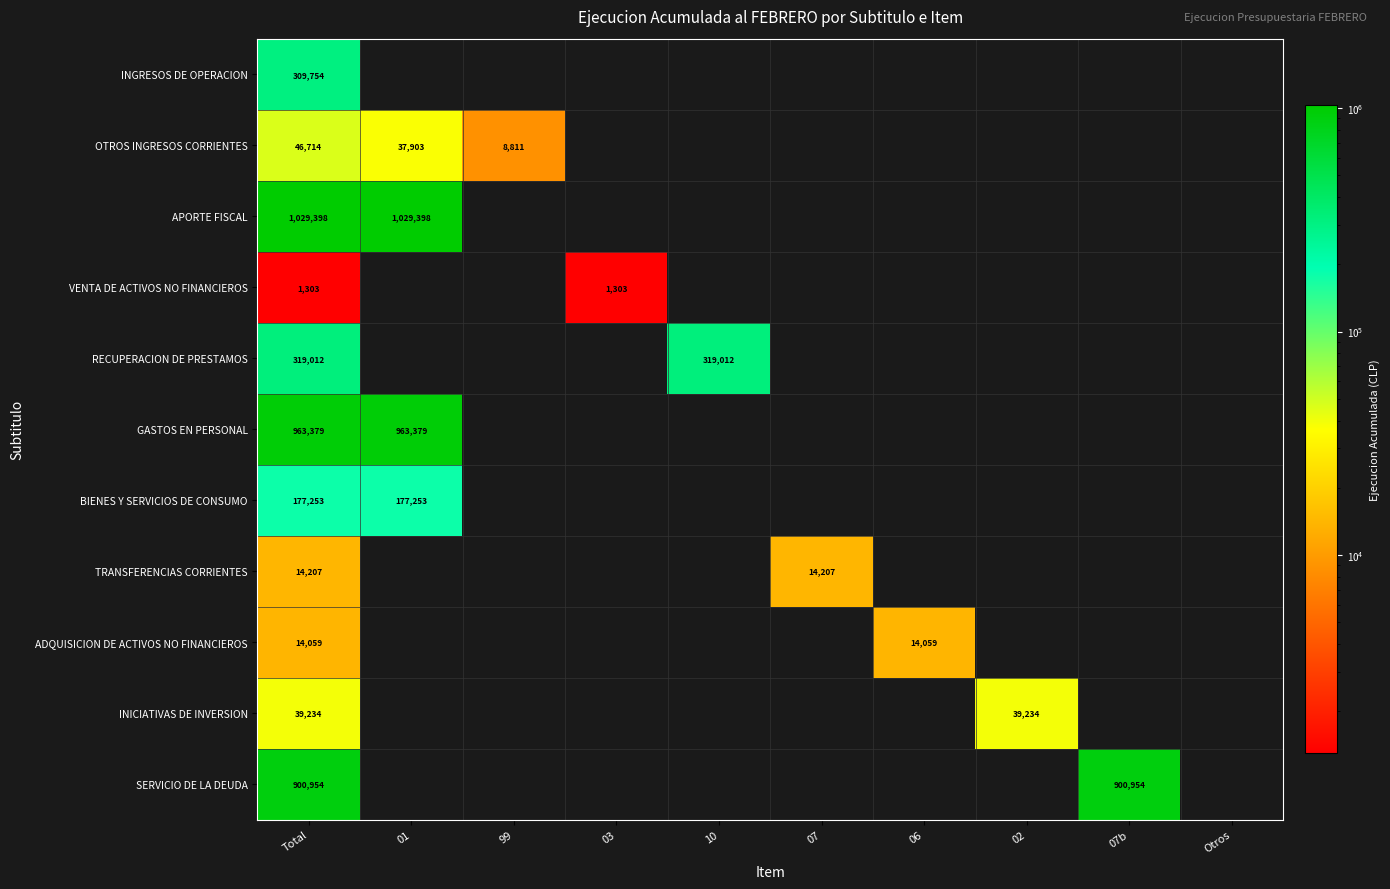

How many distinct data groups are displayed?

11